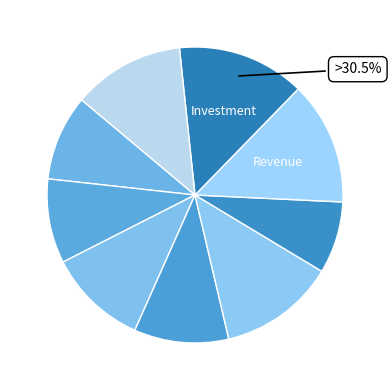

Is it true that 14 is 21% of the pie?

False